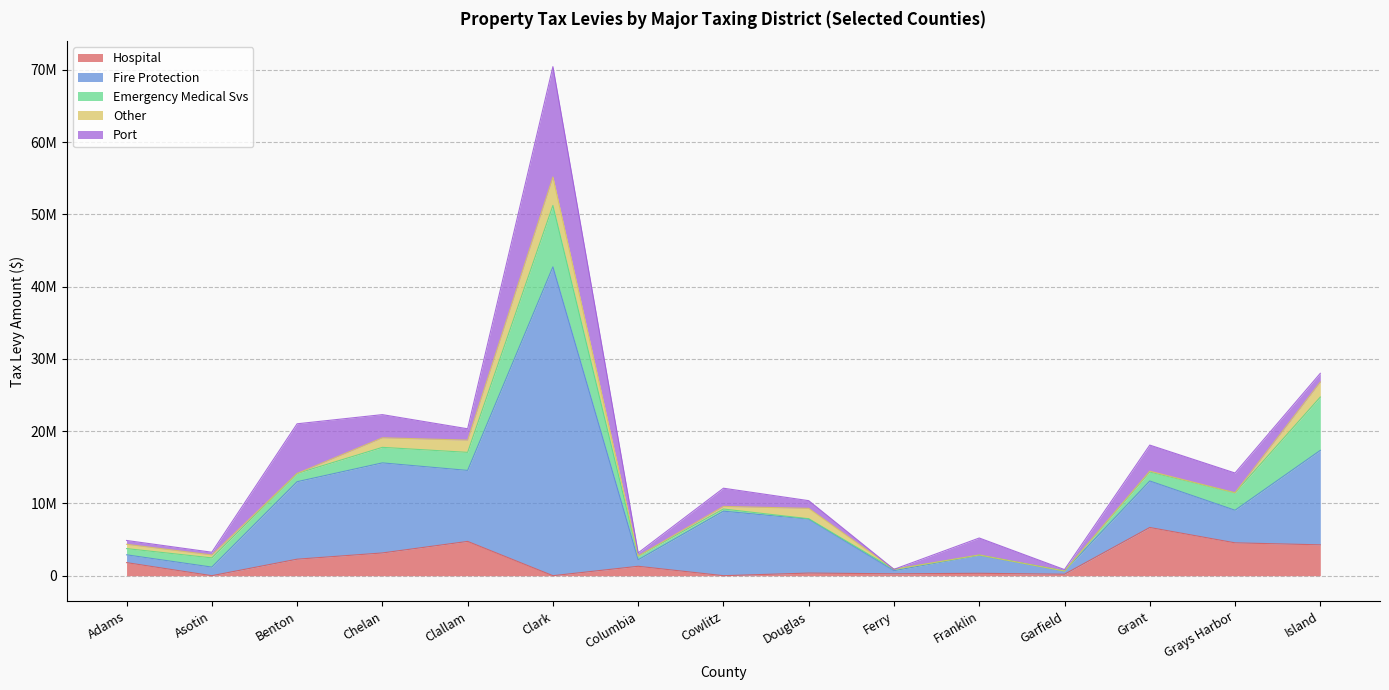

Where is the first local maximum for Hospital?

Clallam